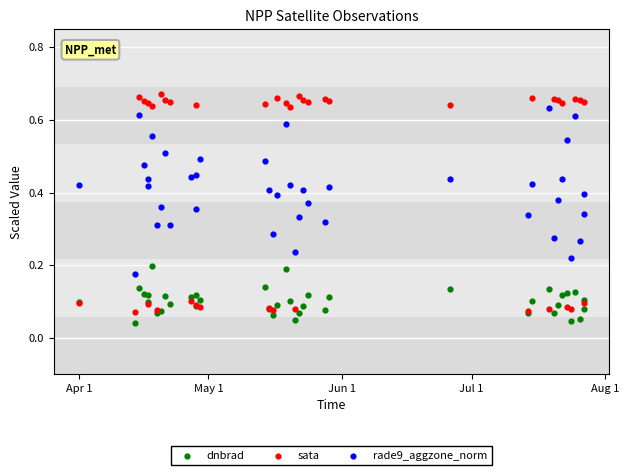

Which series reaches the maximum Y coordinate?

sata